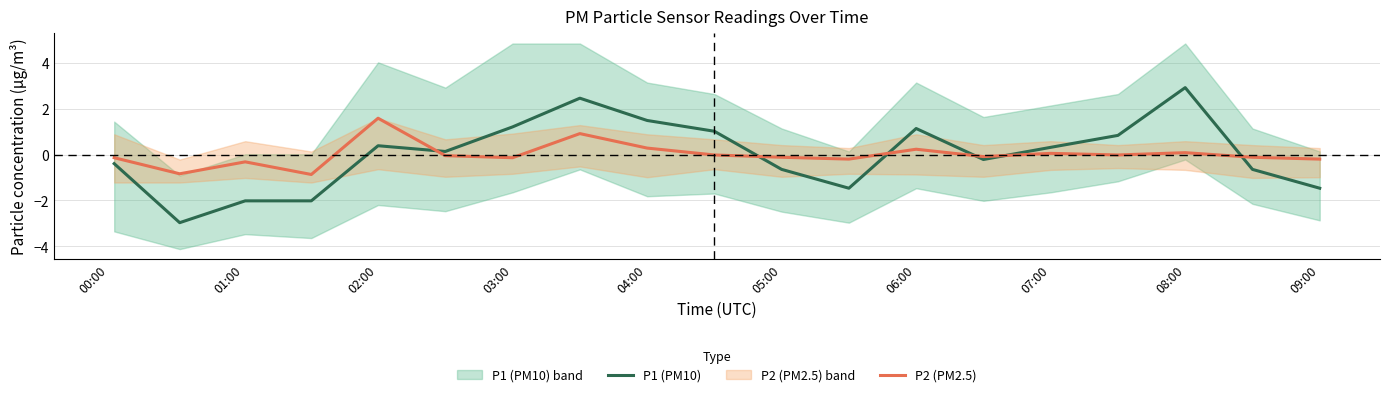

What is the maximum value shown in the chart?

2.9